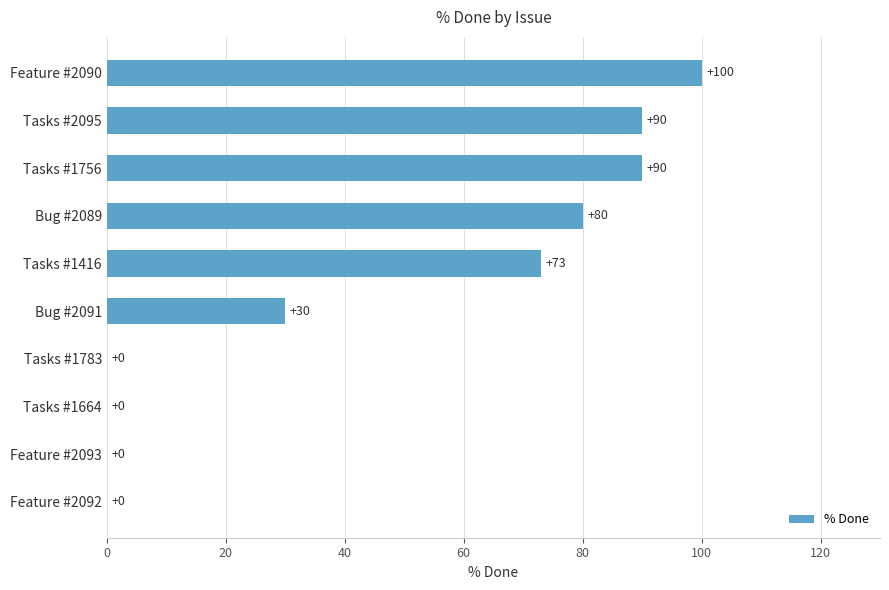

Reading bottom to top, extract all data points from this chart.

Feature #2092=0	Feature #2093=0	Tasks #1664=0	Tasks #1783=0	Bug #2091=30	Tasks #1416=73	Bug #2089=80	Tasks #1756=90	Tasks #2095=90	Feature #2090=100